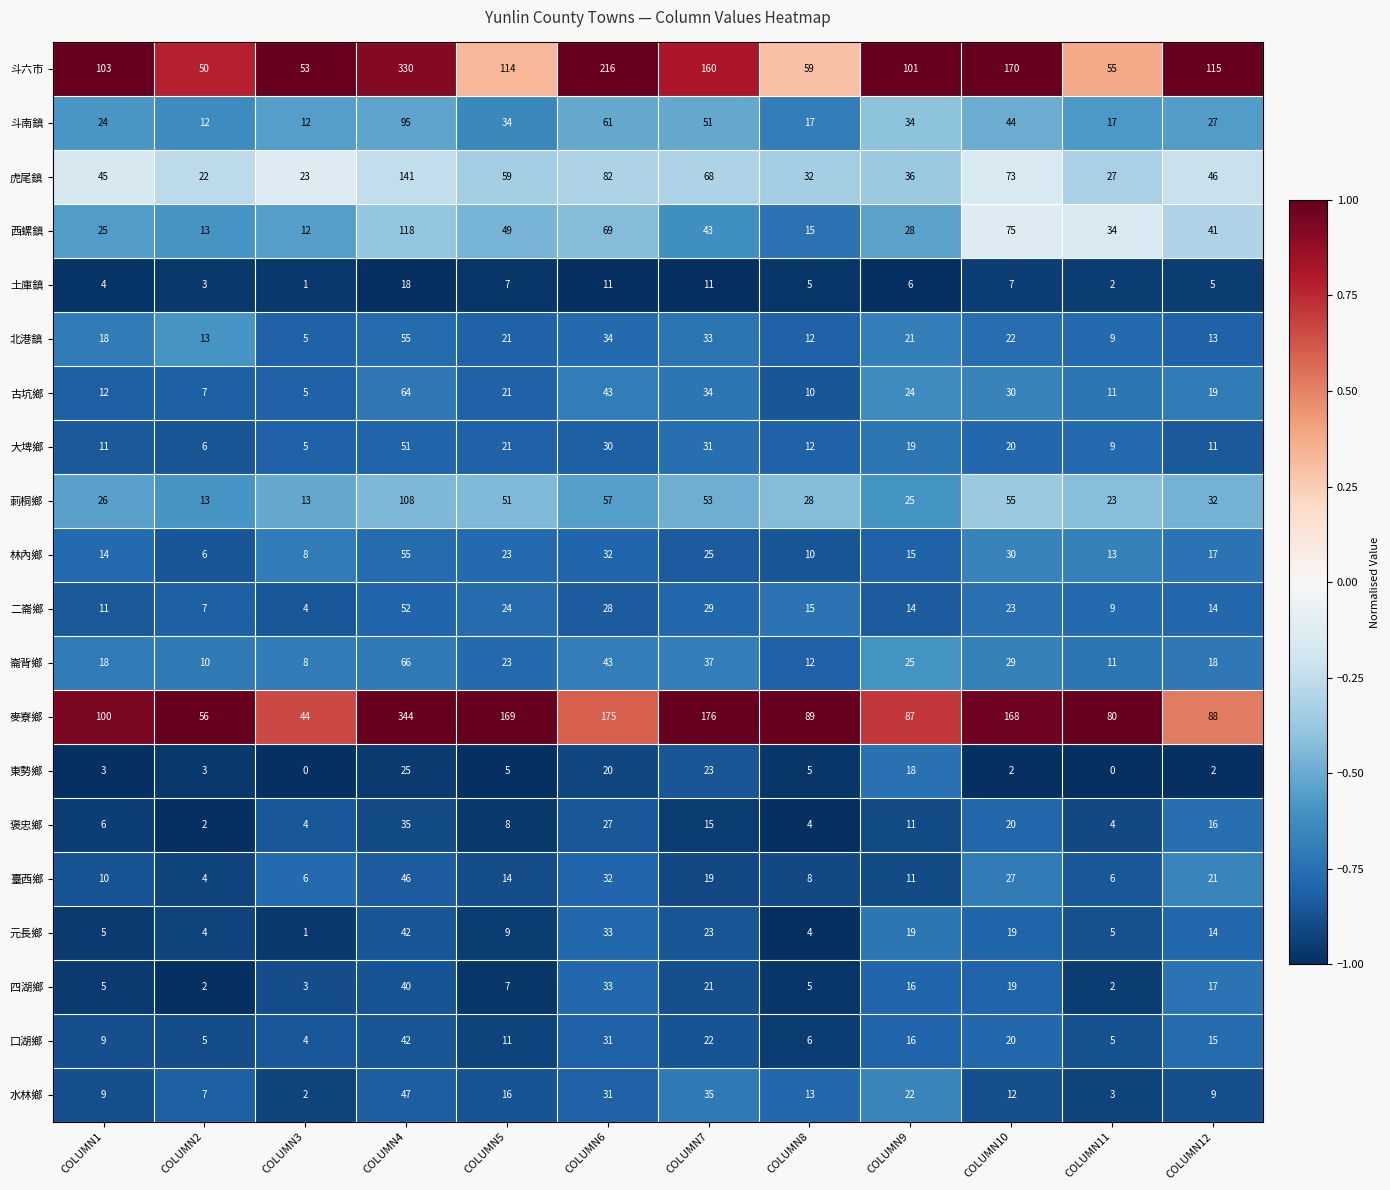

Which series has the widest spread of values?

麥寮鄉